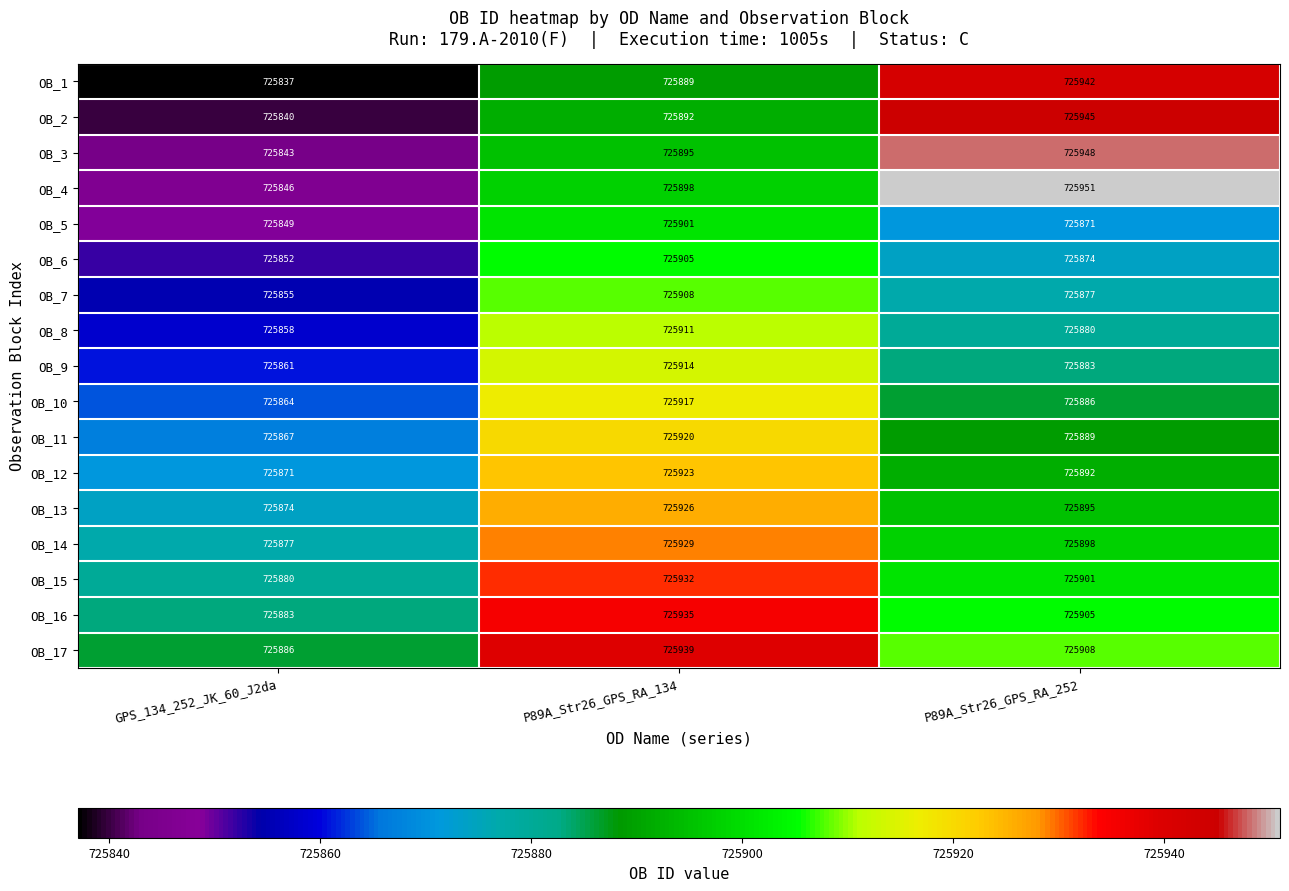

What is the highest value of the OB_3 series?

725948